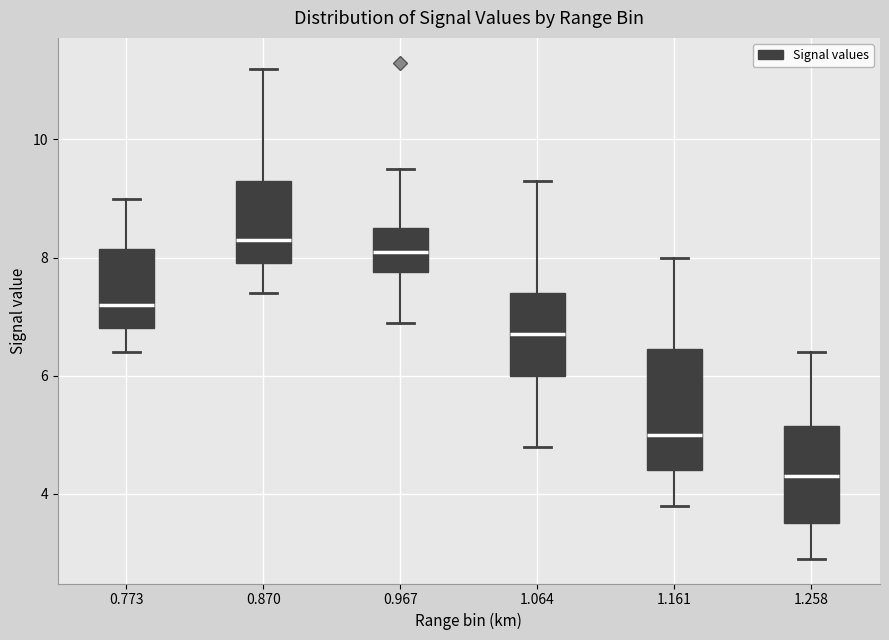

Which box has the highest median line?

0.870